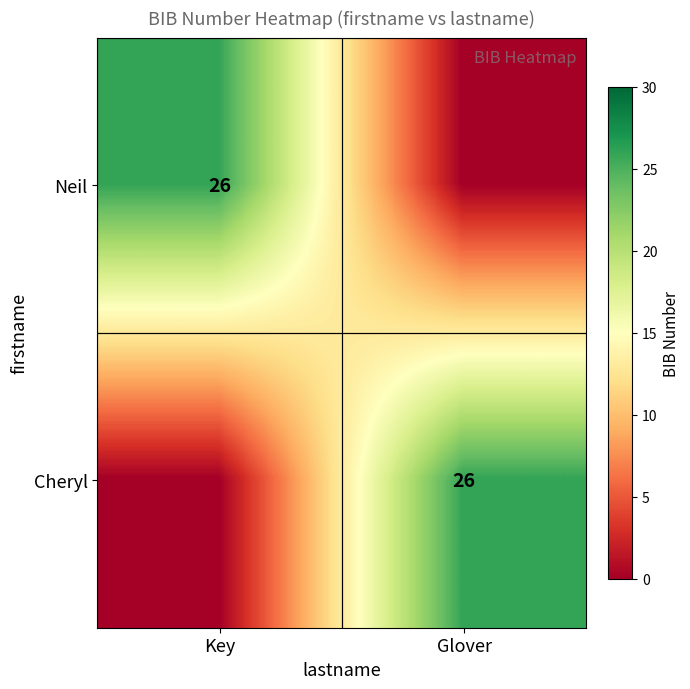

The Neil series shows 26 at Key. True or false?

True